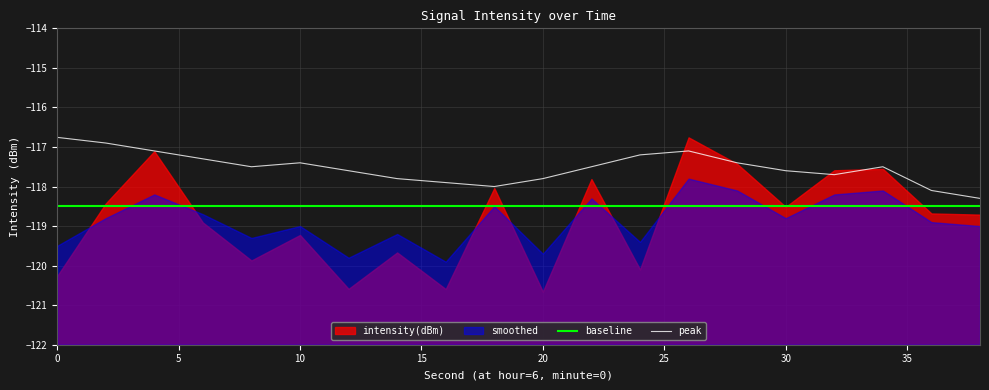

What is the maximum value for peak?

-116.8